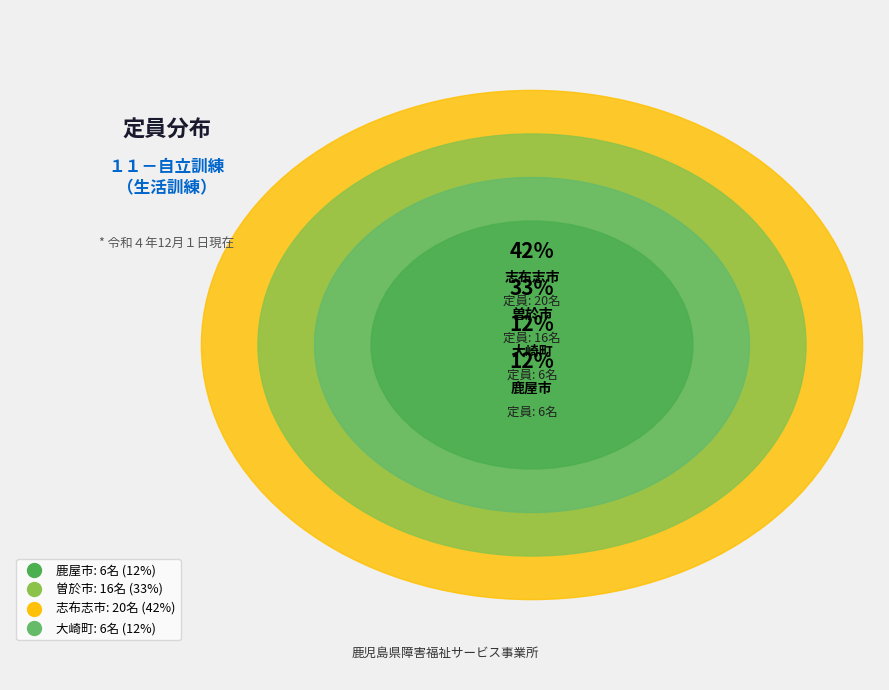

Which has a higher value, 曽於市 or 志布志市?

志布志市